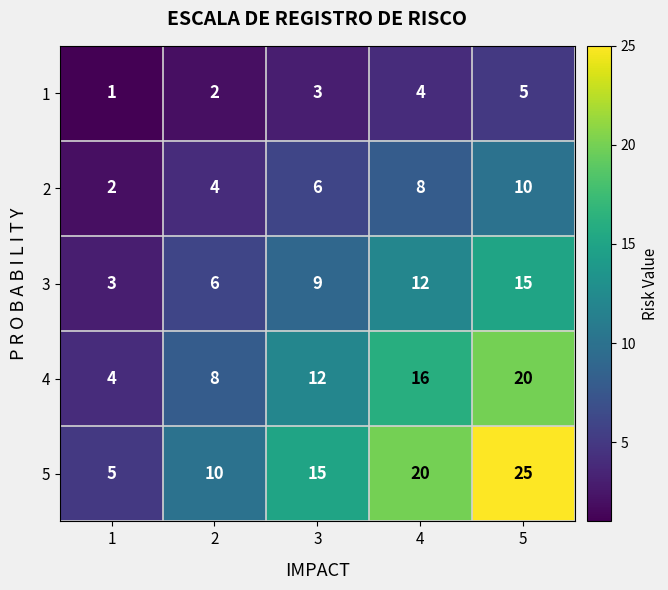

What is the difference between the highest and lowest values at 1?

4